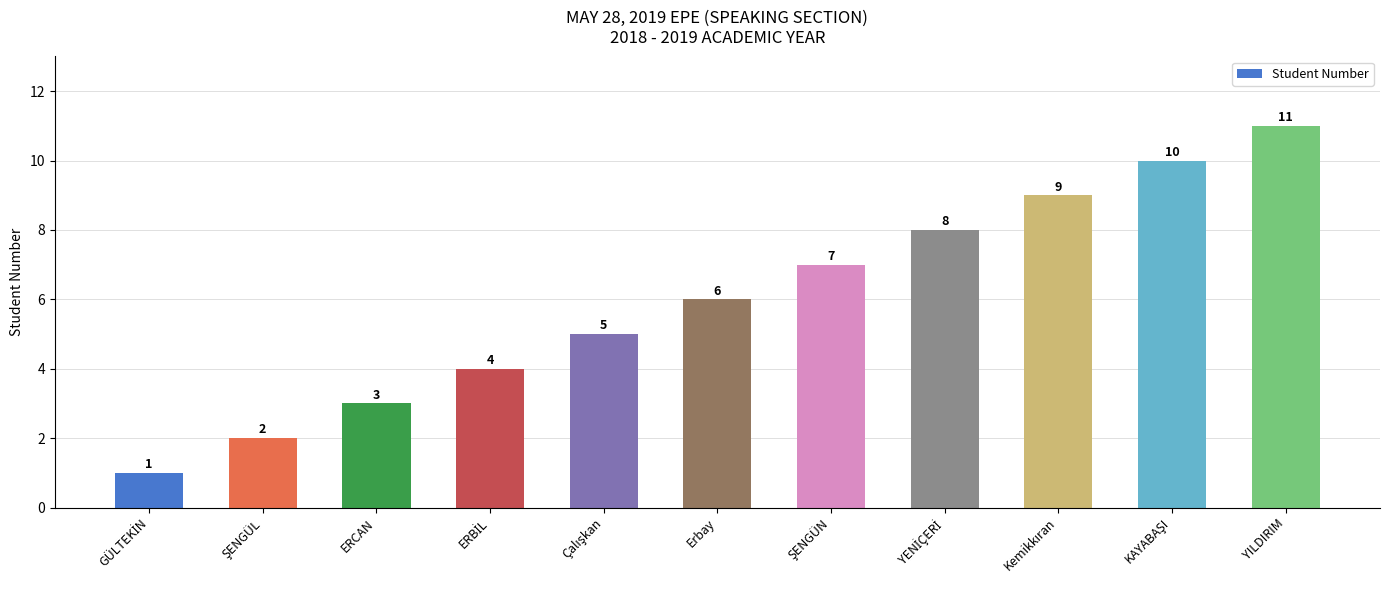

At which label is the value closest to 6?

Erbay